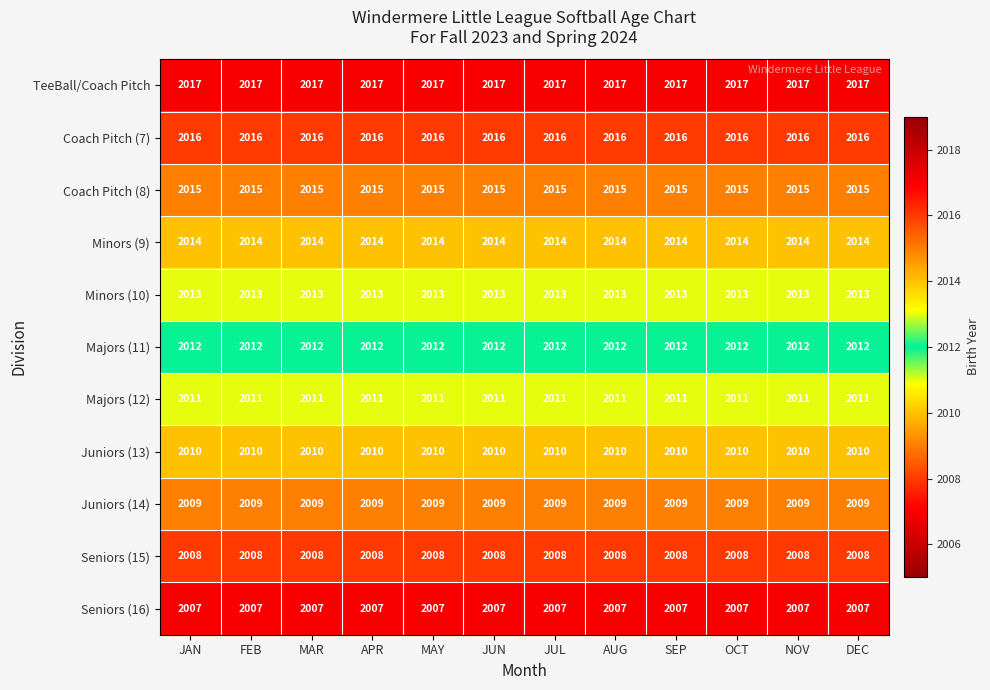

Which series has the largest total across all categories?

TeeBall/Coach Pitch